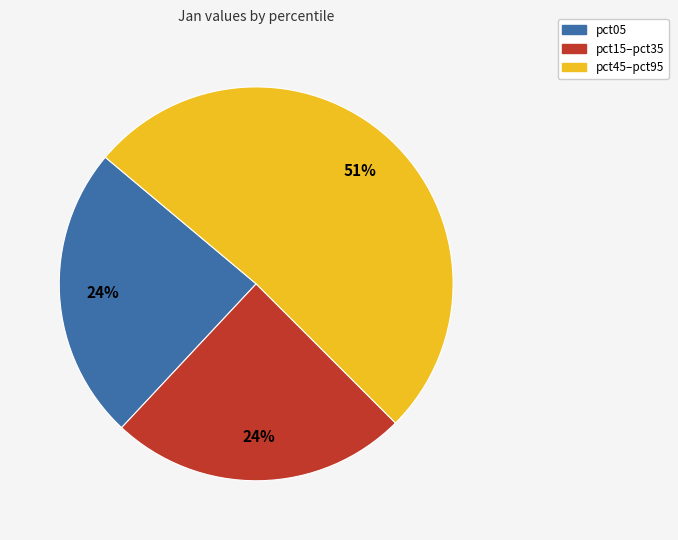

What is the largest slice in the pie chart?

pct45–pct95